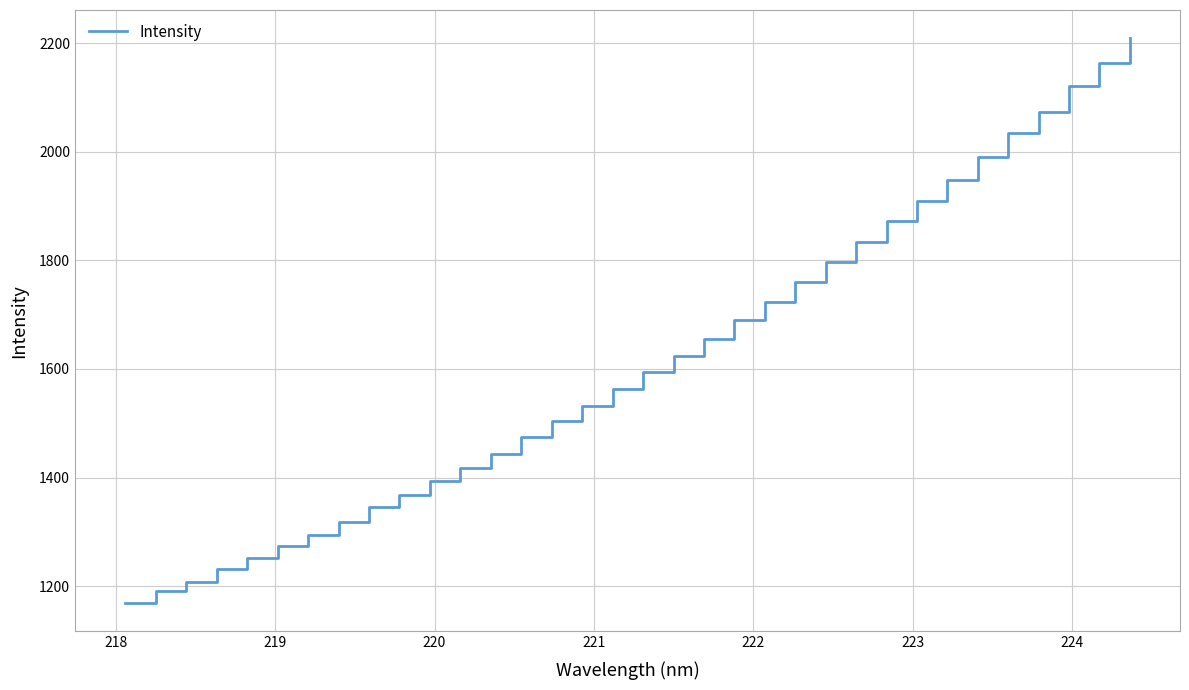

What is the difference between the maximum and minimum values?

1040.1